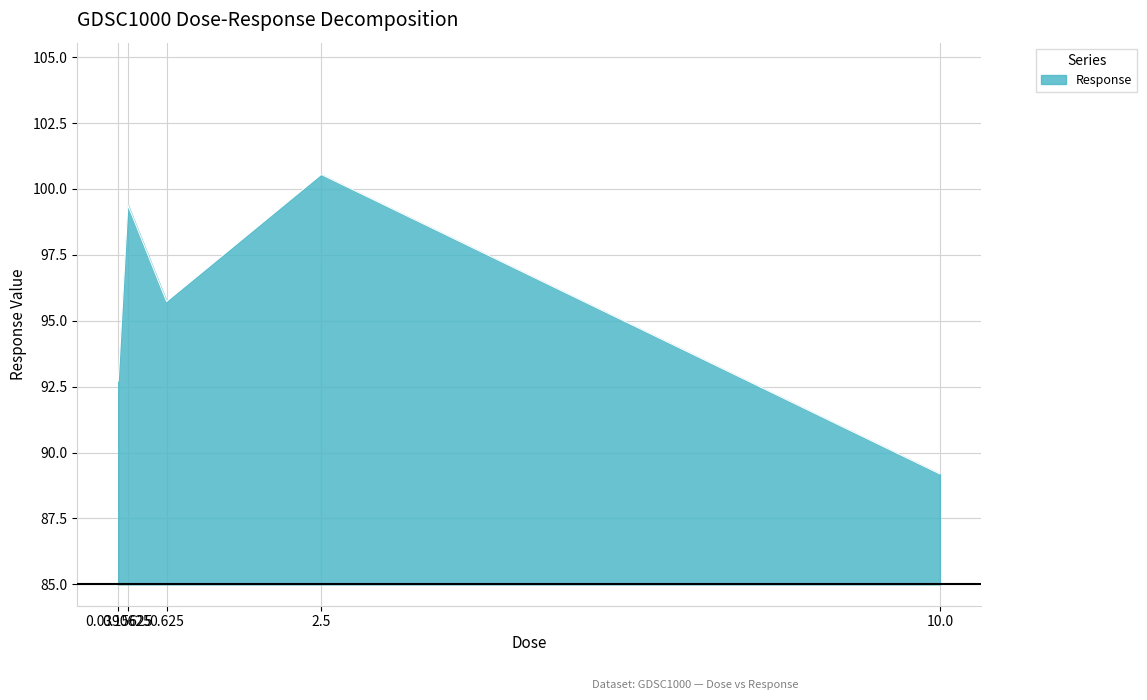

What position from the left is 0.15625?

2